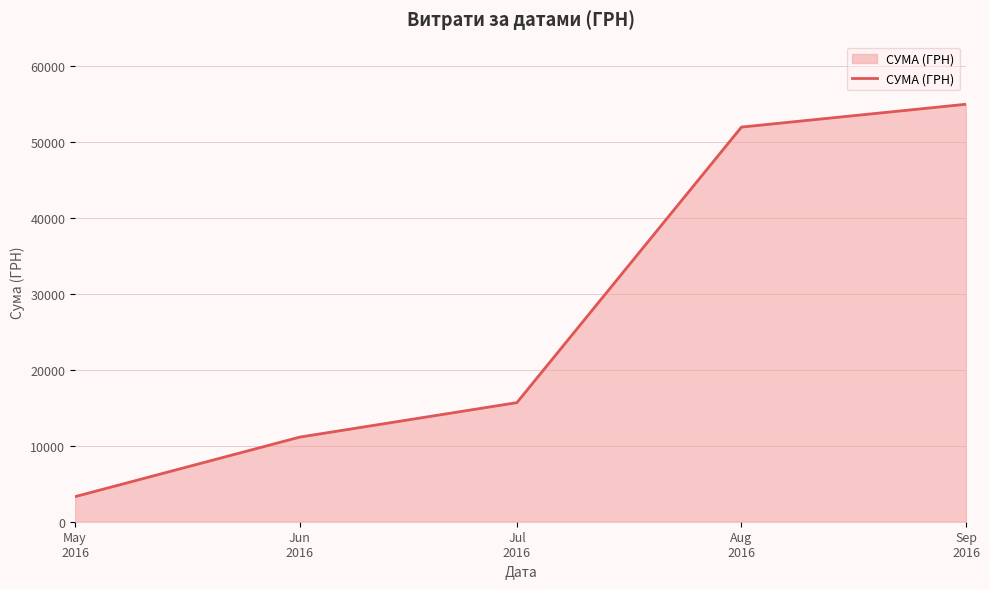

What is the minimum value shown in the chart?

3303.3